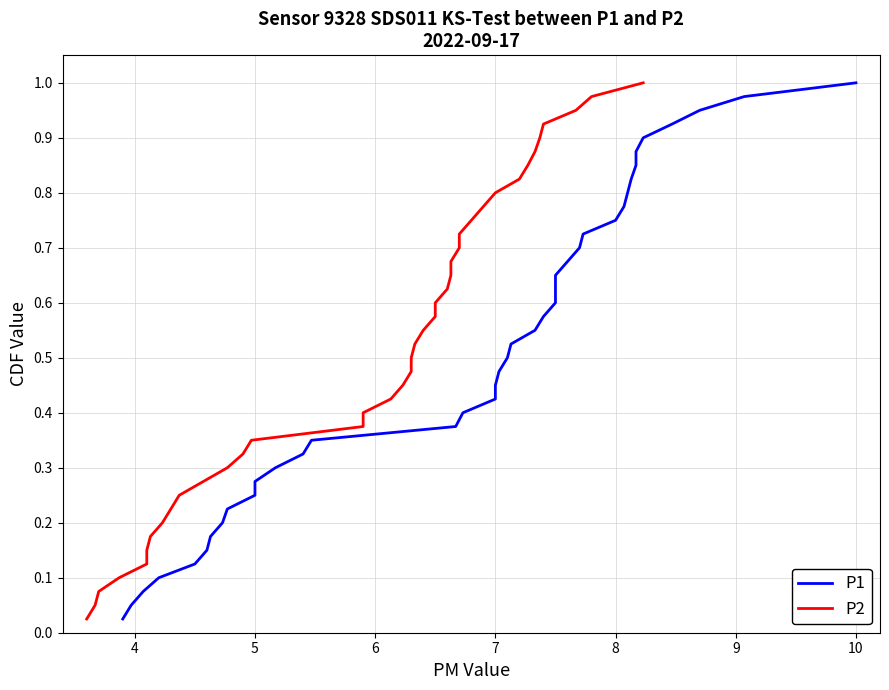

Does the chart display data point markers on the line(s)?

No